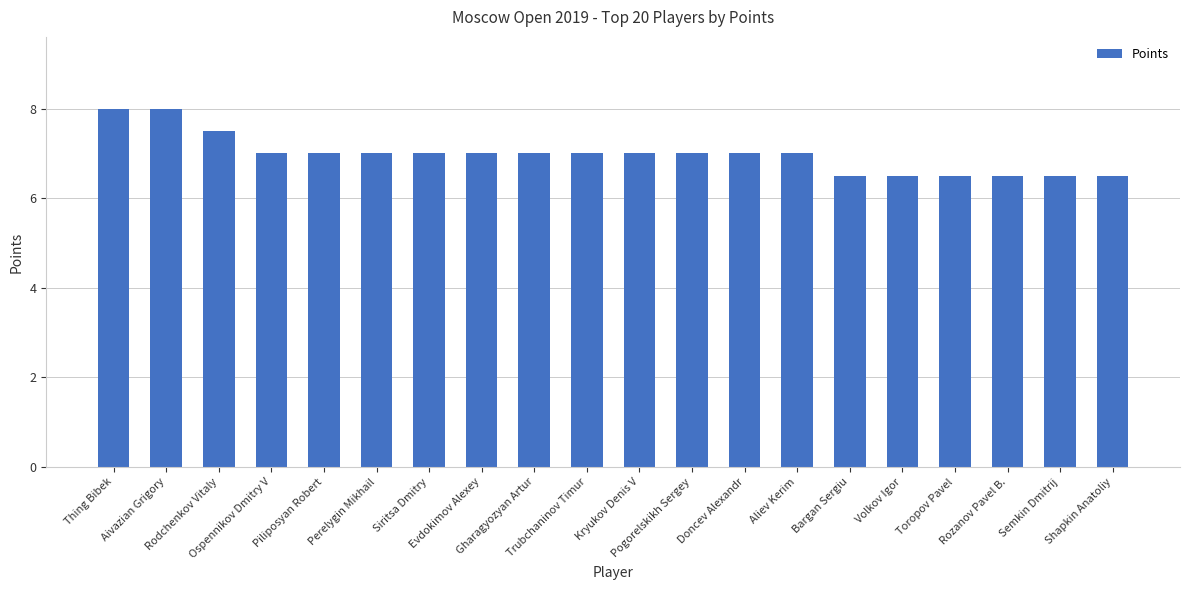

What is the difference between the second highest and minimum values?

1.5